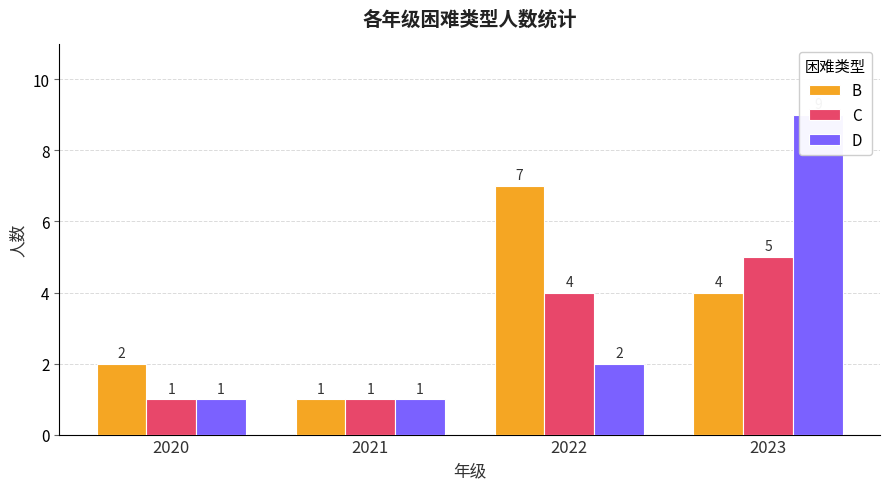

How many distinct data groups are displayed?

3